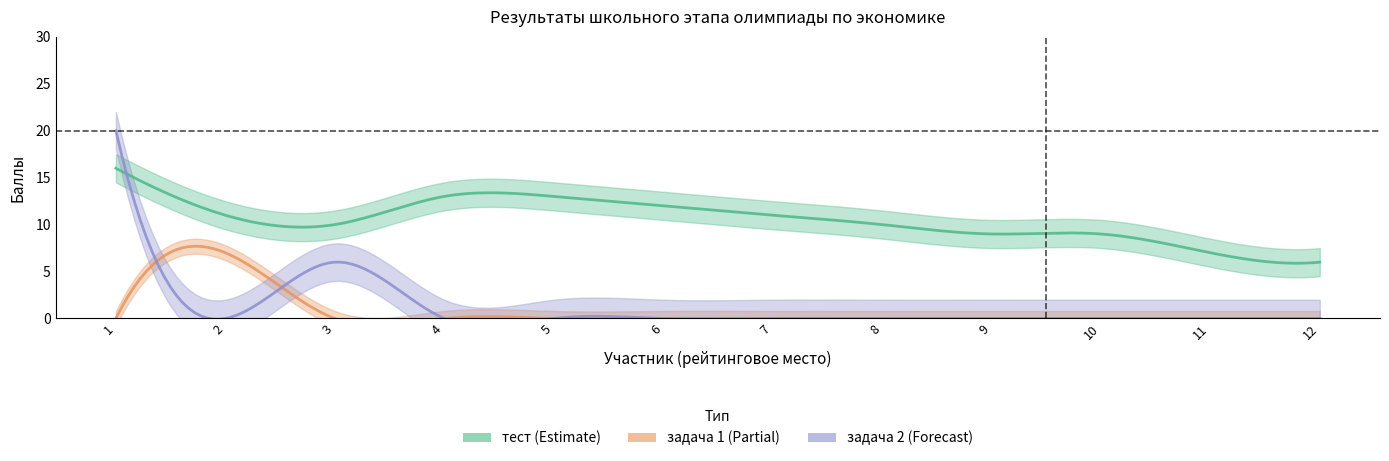

Where do тест and задача 2 first cross each other?

1 and 2